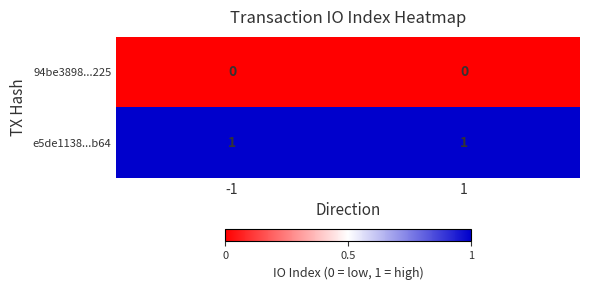

Is the value of e5de1138...b64 at 1 greater than the value of 94be3898...225 at -1?

Yes